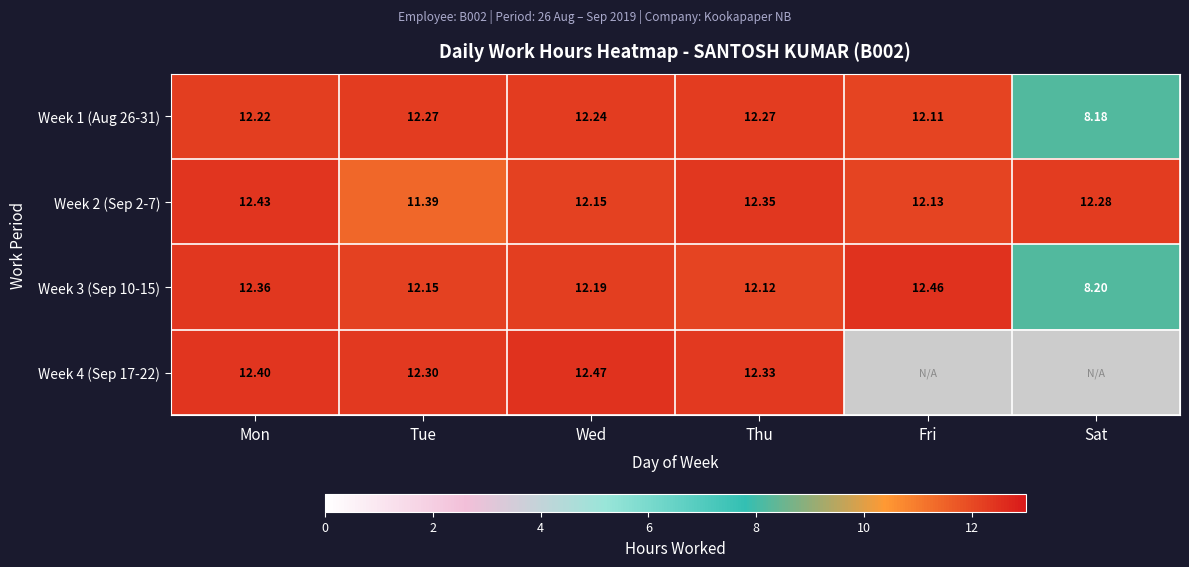

Rank the categories by Week 2 (Sep 2-7) value from highest to lowest.

Mon, Thu, Sat, Wed, Fri, Tue